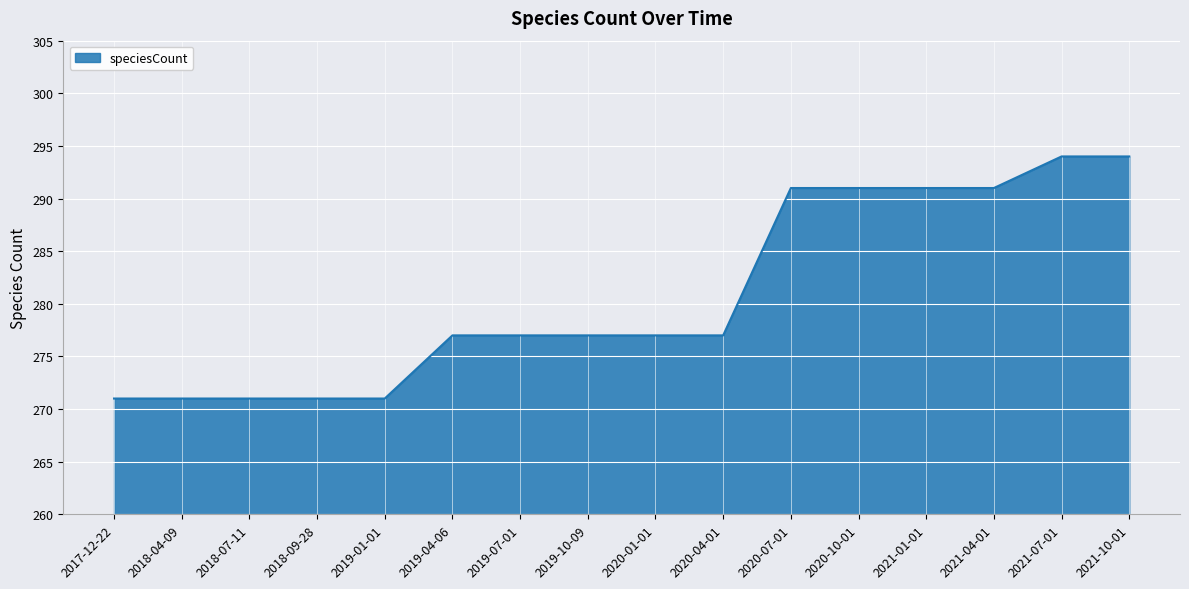

What is the greatest value displayed?

294